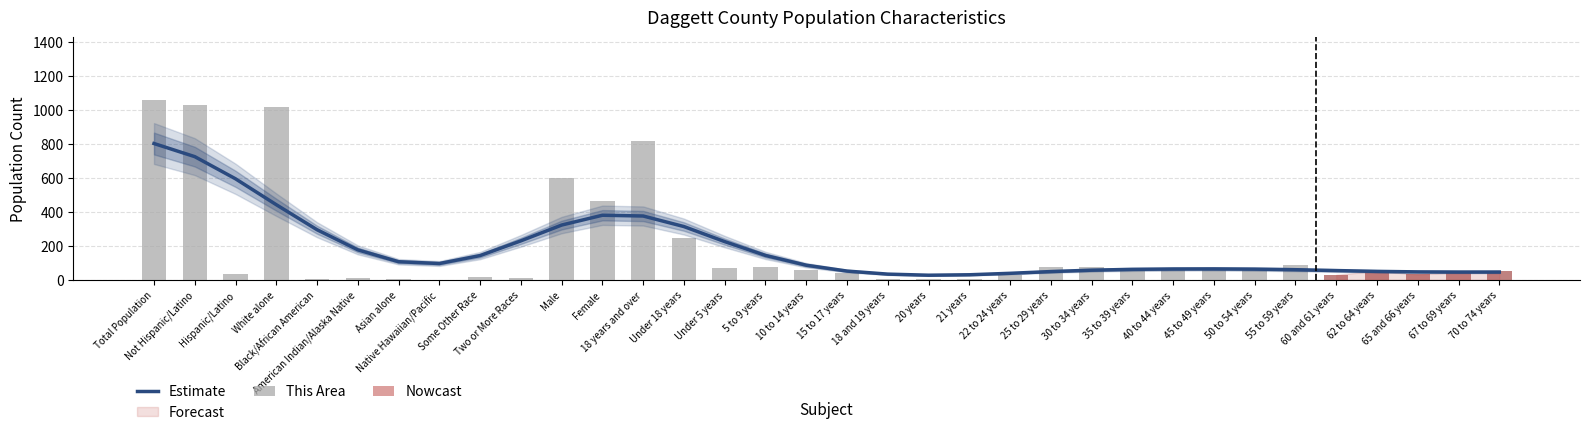

Are the bars grouped side by side (vs. stacked)?

No